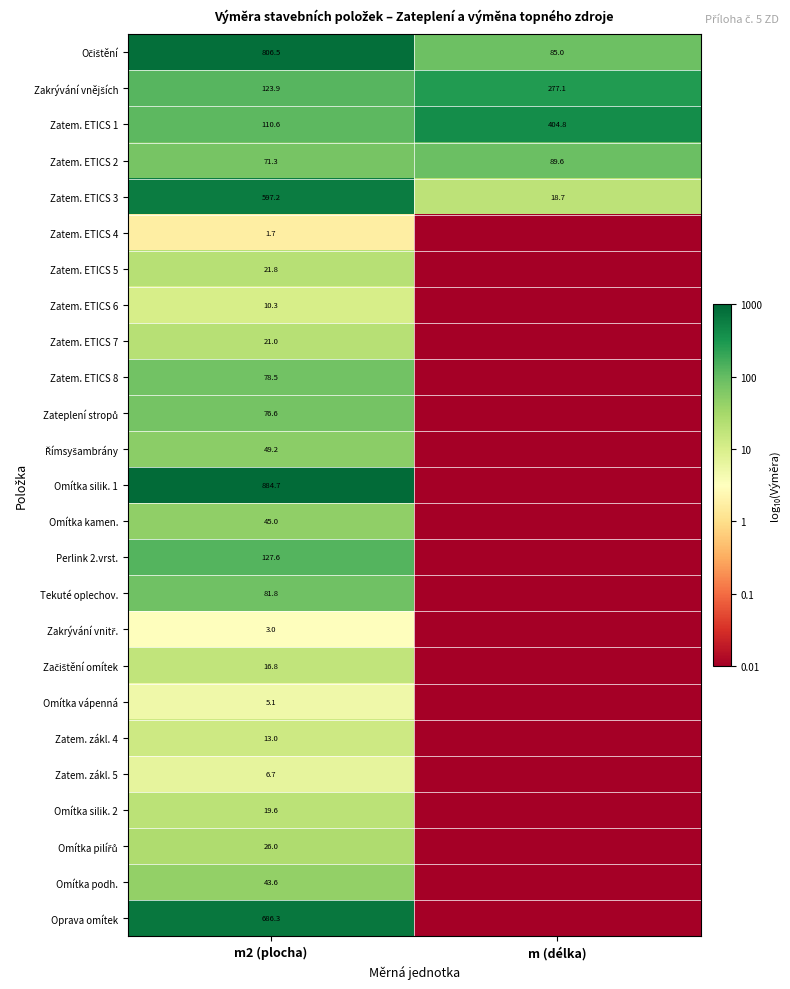

At which label does Zatem. ETICS 1 first exceed 404?

m (délka)